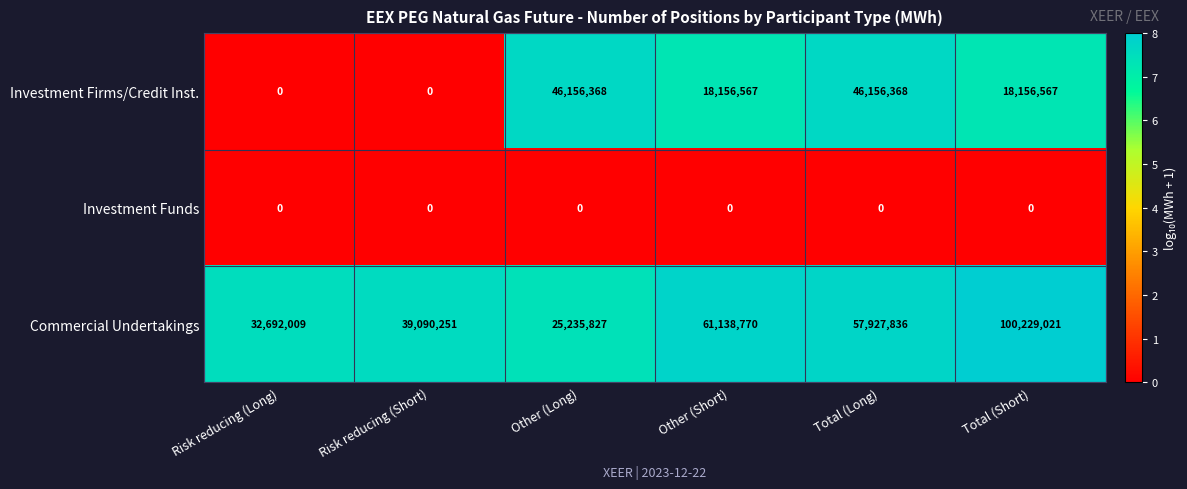

Rank the series by their average value, from highest to lowest.

Commercial Undertakings, Investment Firms/Credit Inst., Investment Funds